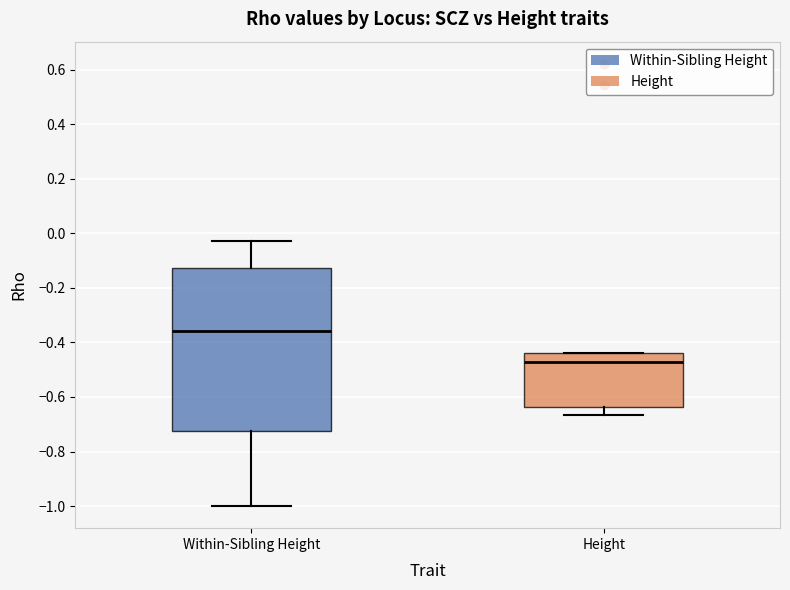

Which box is the tallest, from its lower edge to its upper edge?

Within-Sibling Height